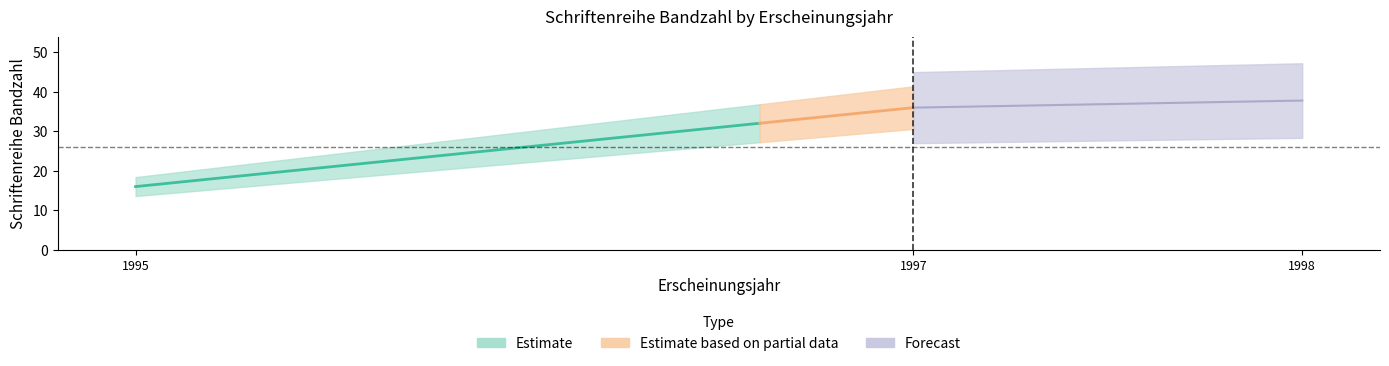

True or false: the data shows 22 at 1995.

False